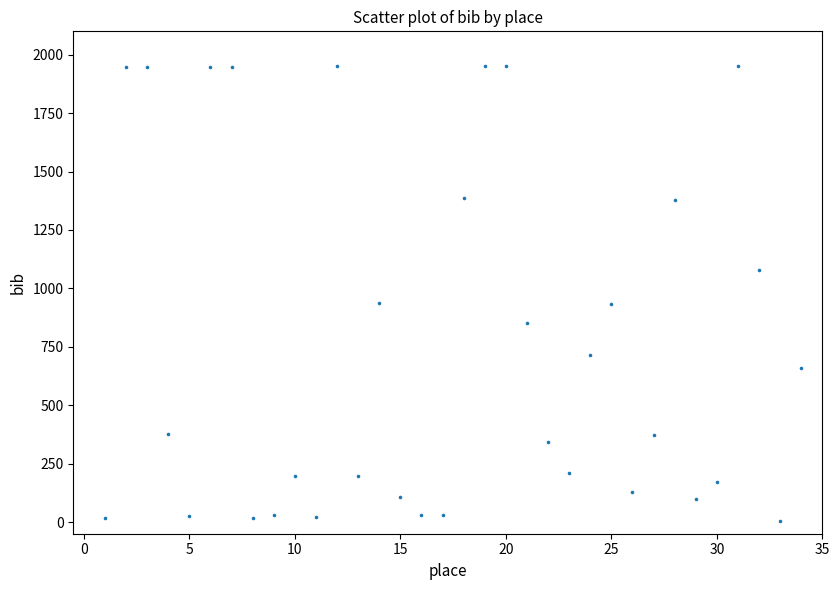

What is the range of Y values (max minus min)?

1949